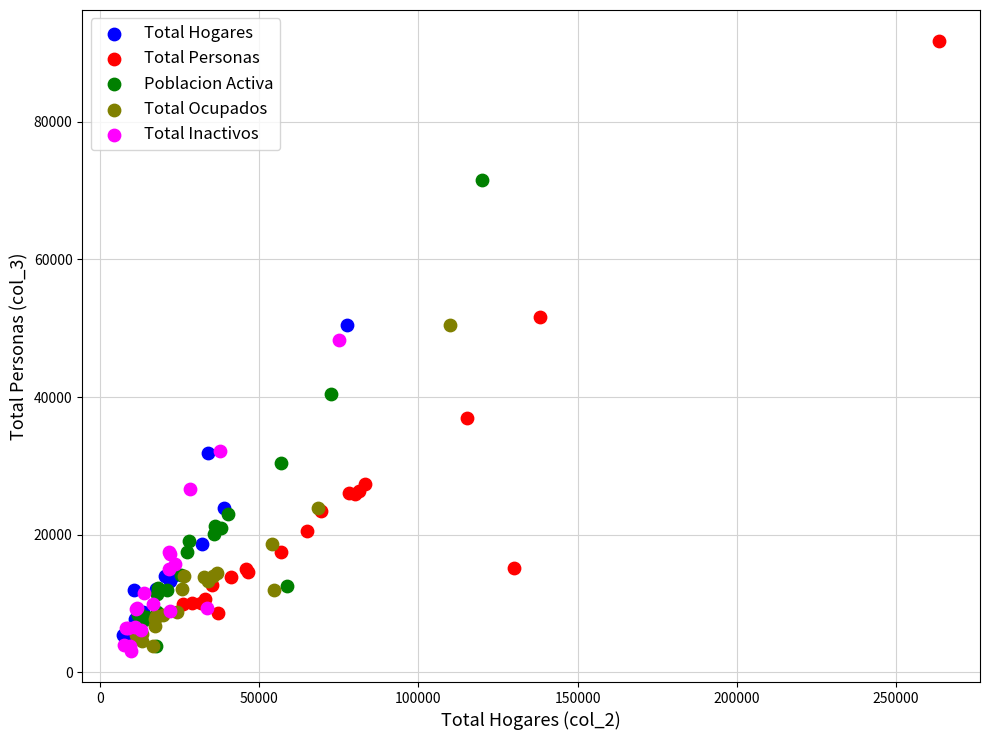

What are all the series names shown in the legend?

Total Hogares, Total Personas, Poblacion Activa, Total Ocupados, Total Inactivos